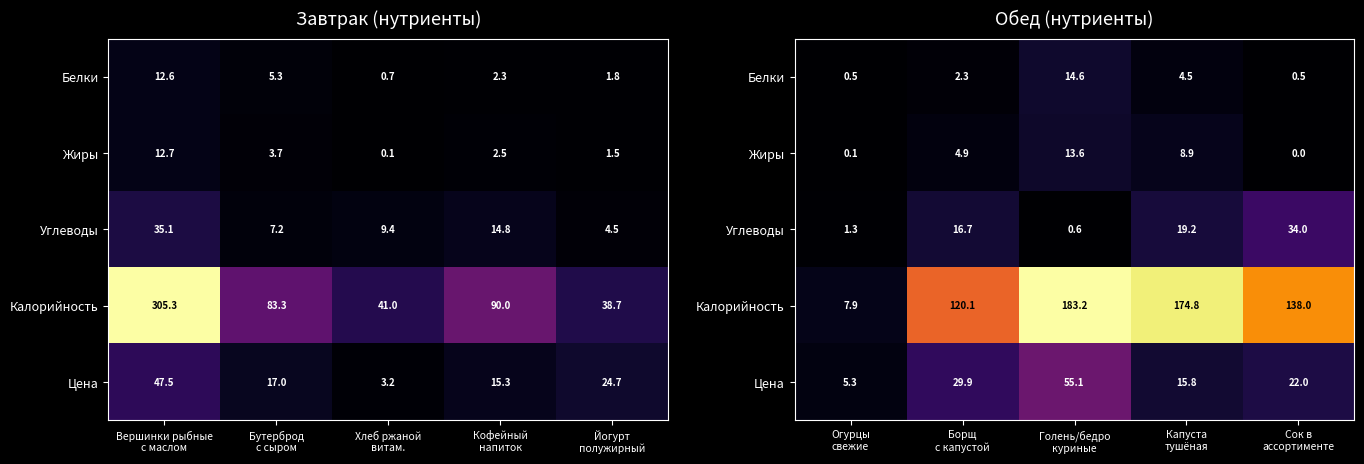

Is the value of Жиры at Капуста тушёная greater than the value of Цена at Борщ с капустой?

No